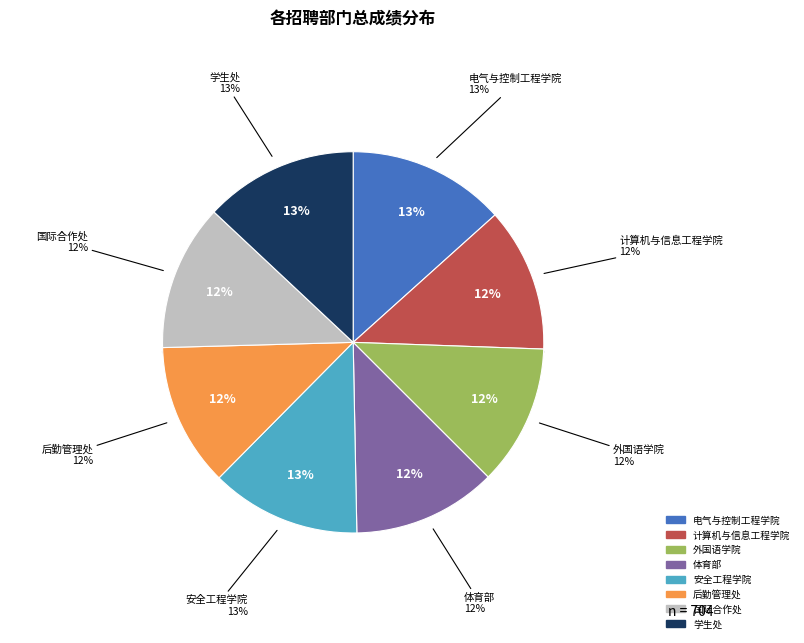

True or false: 国际合作处 accounts for 3% of the total.

False